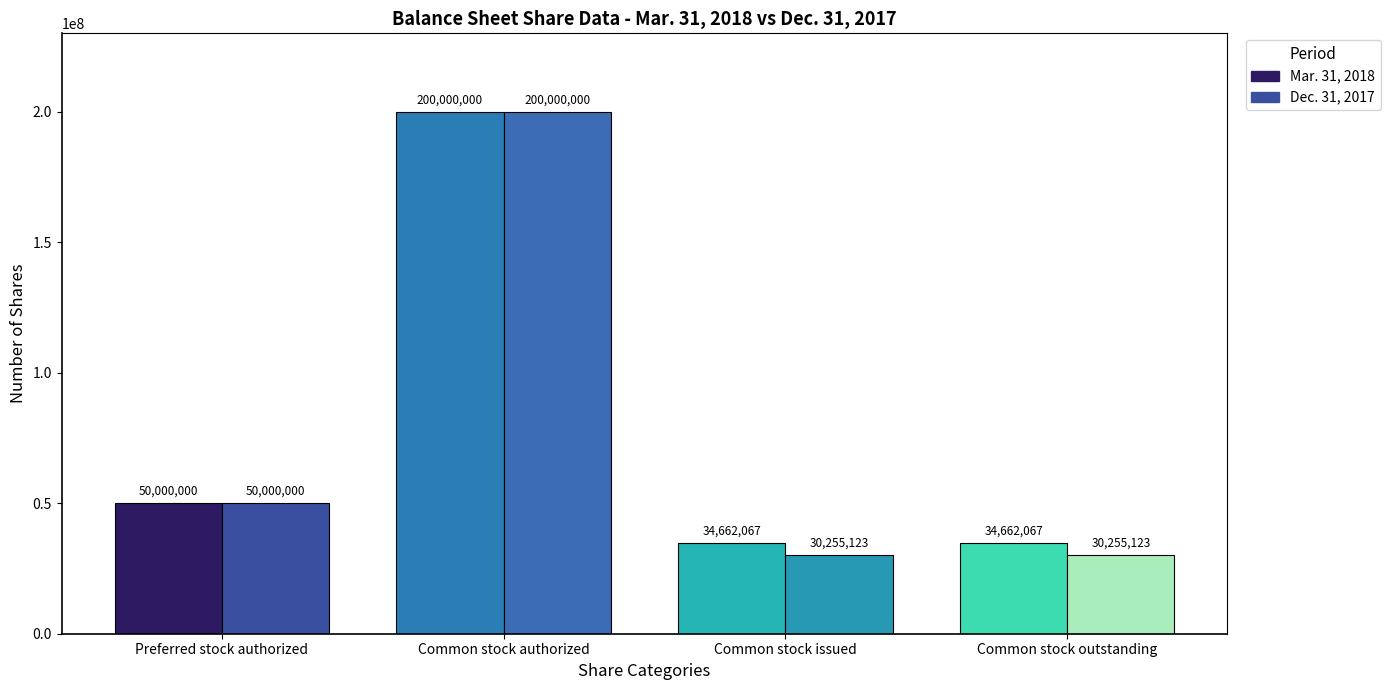

How many values in the Dec. 31, 2017 series are below 50000000?

2